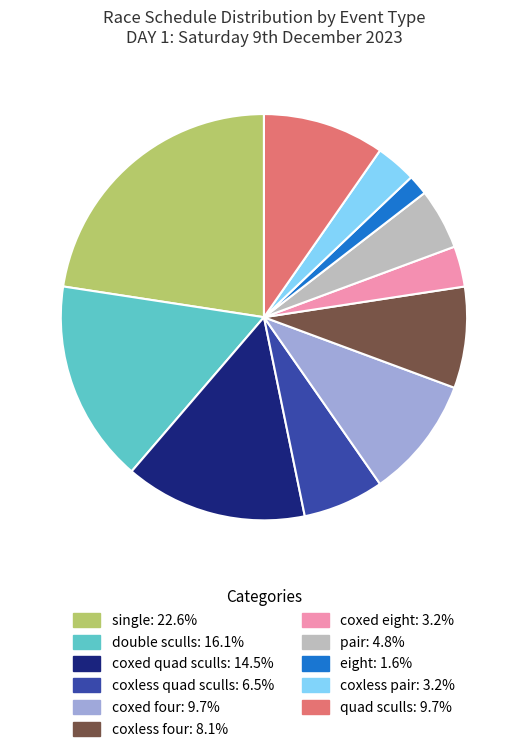

Does any single category account for the majority?

No